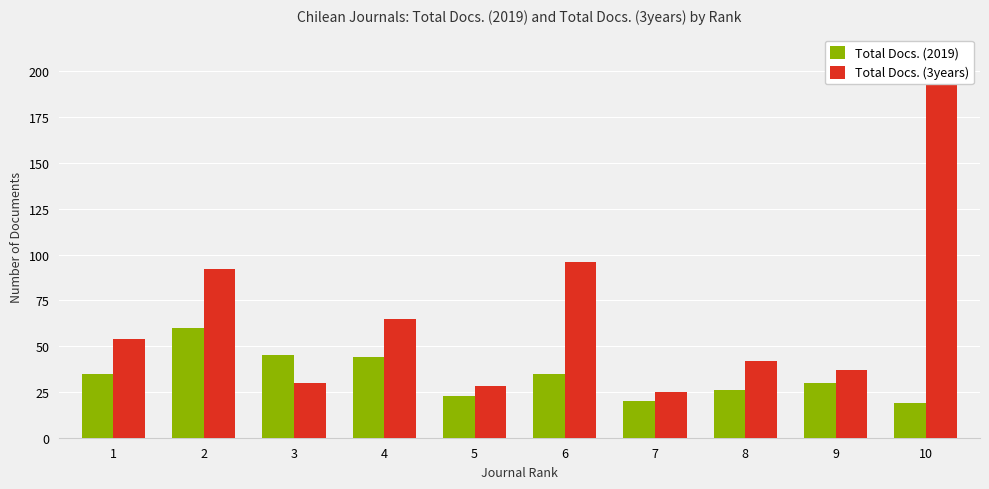

What is the average value of the Total Docs. (2019) series?

34